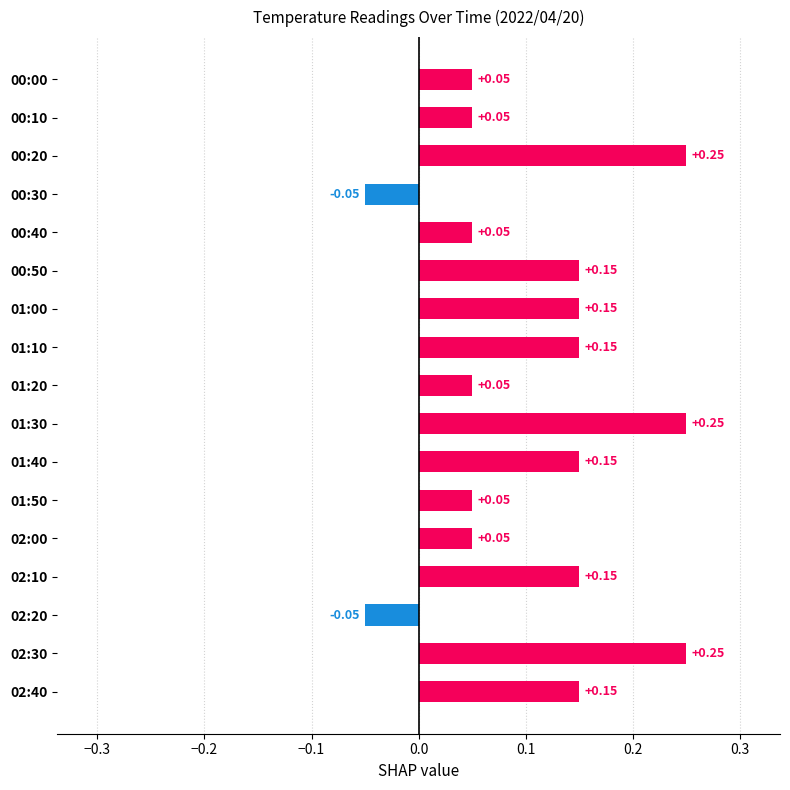

What is the difference between the maximum and minimum values?

0.3